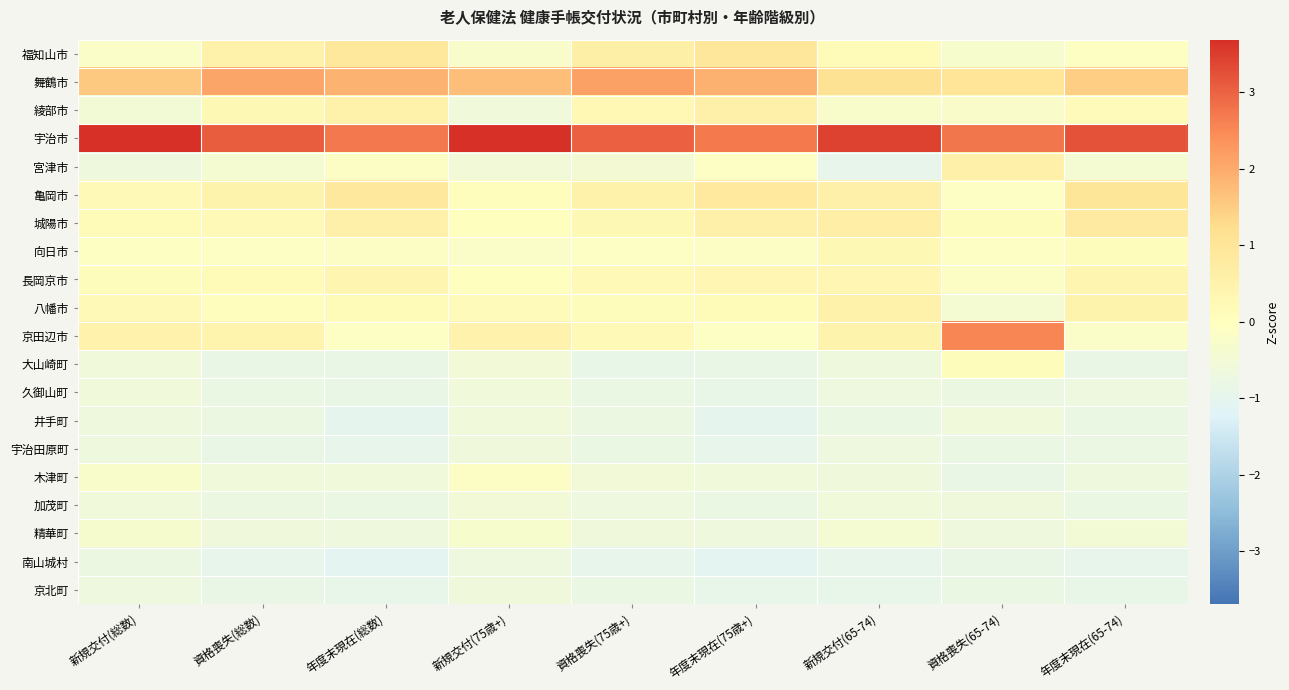

Reading left to right, transcribe all the data shown in this chart.

福知山市: 新規交付(総数)=-0.2	資格喪失(総数)=0.5	年度末現在(総数)=0.9	新規交付(75歳+)=-0.3	資格喪失(75歳+)=0.6	年度末現在(75歳+)=0.9	新規交付(65-74)=0.1	資格喪失(65-74)=-0.3	年度末現在(65-74)=-0.1
舞鶴市: 新規交付(総数)=1.6	資格喪失(総数)=2.1	年度末現在(総数)=1.9	新規交付(75歳+)=1.7	資格喪失(75歳+)=2.1	年度末現在(75歳+)=1.9	新規交付(65-74)=1.1	資格喪失(65-74)=1.0	年度末現在(65-74)=1.5
綾部市: 新規交付(総数)=-0.5	資格喪失(総数)=0.2	年度末現在(総数)=0.5	新規交付(75歳+)=-0.5	資格喪失(75歳+)=0.3	年度末現在(75歳+)=0.5	新規交付(65-74)=-0.2	資格喪失(65-74)=-0.2	年度末現在(65-74)=0.1
宇治市: 新規交付(総数)=3.7	資格喪失(総数)=3.1	年度末現在(総数)=2.7	新規交付(75歳+)=3.7	資格喪失(75歳+)=3.0	年度末現在(75歳+)=2.7	新規交付(65-74)=3.4	資格喪失(65-74)=2.7	年度末現在(65-74)=3.2
宮津市: 新規交付(総数)=-0.6	資格喪失(総数)=-0.4	年度末現在(総数)=-0.1	新規交付(75歳+)=-0.5	資格喪失(75歳+)=-0.5	年度末現在(75歳+)=-0.1	新規交付(65-74)=-0.9	資格喪失(65-74)=0.6	年度末現在(65-74)=-0.4
亀岡市: 新規交付(総数)=0.2	資格喪失(総数)=0.5	年度末現在(総数)=0.9	新規交付(75歳+)=0.1	資格喪失(75歳+)=0.5	年度末現在(75歳+)=0.9	新規交付(65-74)=0.6	資格喪失(65-74)=-0.1	年度末現在(65-74)=1.0
城陽市: 新規交付(総数)=0.2	資格喪失(総数)=0.2	年度末現在(総数)=0.6	新規交付(75歳+)=0.0	資格喪失(75歳+)=0.2	年度末現在(75歳+)=0.6	新規交付(65-74)=0.6	資格喪失(65-74)=0.1	年度末現在(65-74)=0.8
向日市: 新規交付(総数)=-0.1	資格喪失(総数)=-0.1	年度末現在(総数)=-0.1	新規交付(75歳+)=-0.2	資格喪失(75歳+)=-0.1	年度末現在(75歳+)=-0.1	新規交付(65-74)=0.2	資格喪失(65-74)=-0.1	年度末現在(65-74)=0.1
長岡京市: 新規交付(総数)=0.1	資格喪失(総数)=0.2	年度末現在(総数)=0.3	新規交付(75歳+)=0.0	資格喪失(75歳+)=0.2	年度末現在(75歳+)=0.3	新規交付(65-74)=0.3	資格喪失(65-74)=-0.1	年度末現在(65-74)=0.4
八幡市: 新規交付(総数)=0.2	資格喪失(総数)=0.1	年度末現在(総数)=0.2	新規交付(75歳+)=0.1	資格喪失(75歳+)=0.1	年度末現在(75歳+)=0.2	新規交付(65-74)=0.5	資格喪失(65-74)=-0.4	年度末現在(65-74)=0.4
京田辺市: 新規交付(総数)=0.5	資格喪失(総数)=0.4	年度末現在(総数)=-0.1	新規交付(75歳+)=0.5	資格喪失(75歳+)=0.2	年度末現在(75歳+)=-0.1	新規交付(65-74)=0.4	資格喪失(65-74)=2.6	年度末現在(65-74)=-0.2
大山崎町: 新規交付(総数)=-0.6	資格喪失(総数)=-0.8	年度末現在(総数)=-0.9	新規交付(75歳+)=-0.5	資格喪失(75歳+)=-0.9	年度末現在(75歳+)=-0.9	新規交付(65-74)=-0.7	資格喪失(65-74)=0.1	年度末現在(65-74)=-0.8
久御山町: 新規交付(総数)=-0.6	資格喪失(総数)=-0.8	年度末現在(総数)=-0.9	新規交付(75歳+)=-0.5	資格喪失(75歳+)=-0.8	年度末現在(75歳+)=-0.9	新規交付(65-74)=-0.7	資格喪失(65-74)=-0.7	年度末現在(65-74)=-0.7
井手町: 新規交付(総数)=-0.6	資格喪失(総数)=-0.7	年度末現在(総数)=-1.0	新規交付(75歳+)=-0.6	資格喪失(75歳+)=-0.7	年度末現在(75歳+)=-1.0	新規交付(65-74)=-0.8	資格喪失(65-74)=-0.6	年度末現在(65-74)=-0.8
宇治田原町: 新規交付(総数)=-0.7	資格喪失(総数)=-0.8	年度末現在(総数)=-0.9	新規交付(75歳+)=-0.6	資格喪失(75歳+)=-0.8	年度末現在(75歳+)=-1.0	新規交付(65-74)=-0.7	資格喪失(65-74)=-0.8	年度末現在(65-74)=-0.8
木津町: 新規交付(総数)=-0.3	資格喪失(総数)=-0.6	年度末現在(総数)=-0.6	新規交付(75歳+)=-0.1	資格喪失(75歳+)=-0.5	年度末現在(75歳+)=-0.6	新規交付(65-74)=-0.6	資格喪失(65-74)=-0.8	年度末現在(65-74)=-0.7
加茂町: 新規交付(総数)=-0.6	資格喪失(総数)=-0.7	年度末現在(総数)=-0.8	新規交付(75歳+)=-0.5	資格喪失(75歳+)=-0.7	年度末現在(75歳+)=-0.8	新規交付(65-74)=-0.6	資格喪失(65-74)=-0.6	年度末現在(65-74)=-0.8
精華町: 新規交付(総数)=-0.3	資格喪失(総数)=-0.6	年度末現在(総数)=-0.6	新規交付(75歳+)=-0.3	資格喪失(75歳+)=-0.6	年度末現在(75歳+)=-0.6	新規交付(65-74)=-0.4	資格喪失(65-74)=-0.7	年度末現在(65-74)=-0.5
南山城村: 新規交付(総数)=-0.7	資格喪失(総数)=-0.9	年度末現在(総数)=-1.1	新規交付(75歳+)=-0.7	資格喪失(75歳+)=-0.9	年度末現在(75歳+)=-1.1	新規交付(65-74)=-0.9	資格喪失(65-74)=-0.8	年度末現在(65-74)=-0.9
京北町: 新規交付(総数)=-0.7	資格喪失(総数)=-0.8	年度末現在(総数)=-0.9	新規交付(75歳+)=-0.6	資格喪失(75歳+)=-0.8	年度末現在(75歳+)=-0.9	新規交付(65-74)=-0.9	資格喪失(65-74)=-0.8	年度末現在(65-74)=-0.9